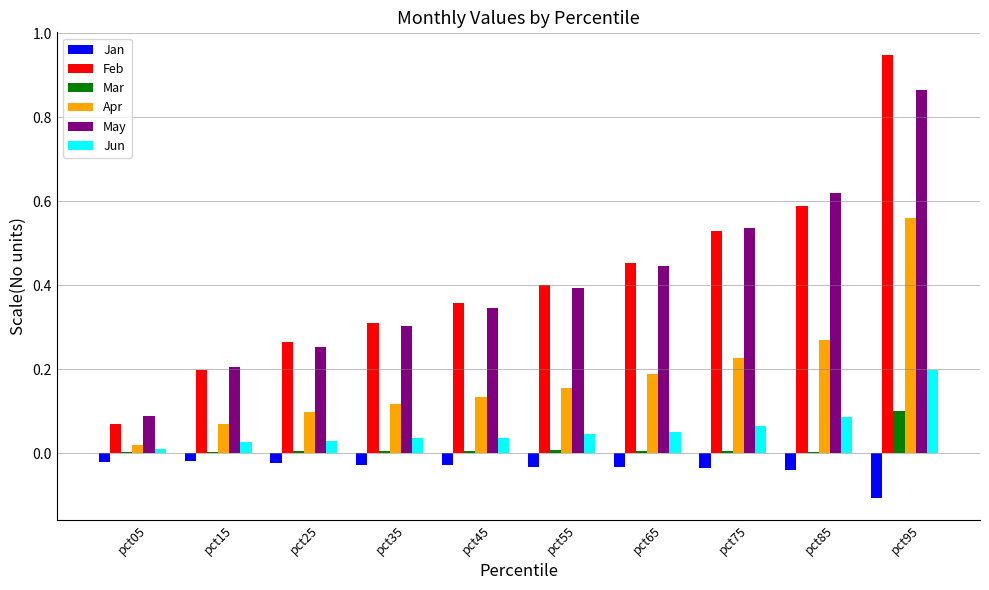

Is it true that Jan equals -0.1 at pct65?

False